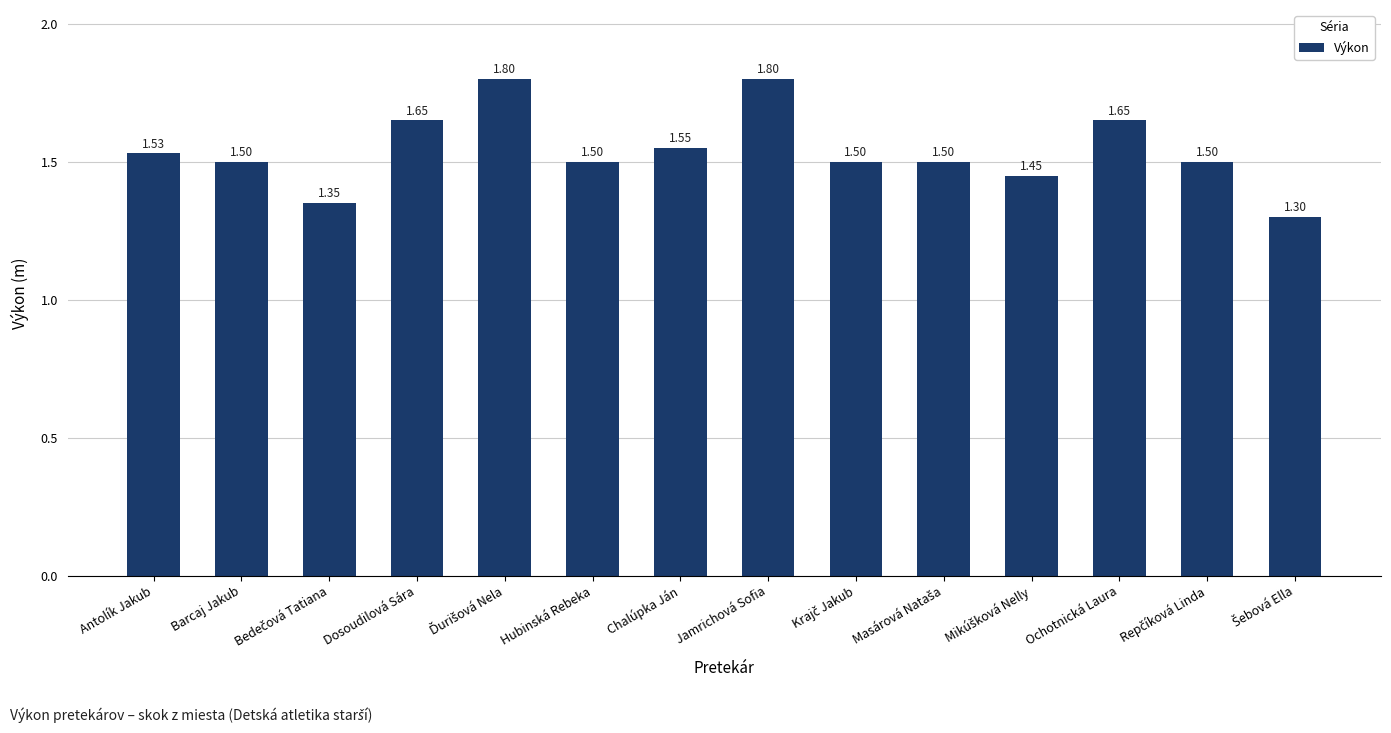

Does the chart contain any negative values?

No